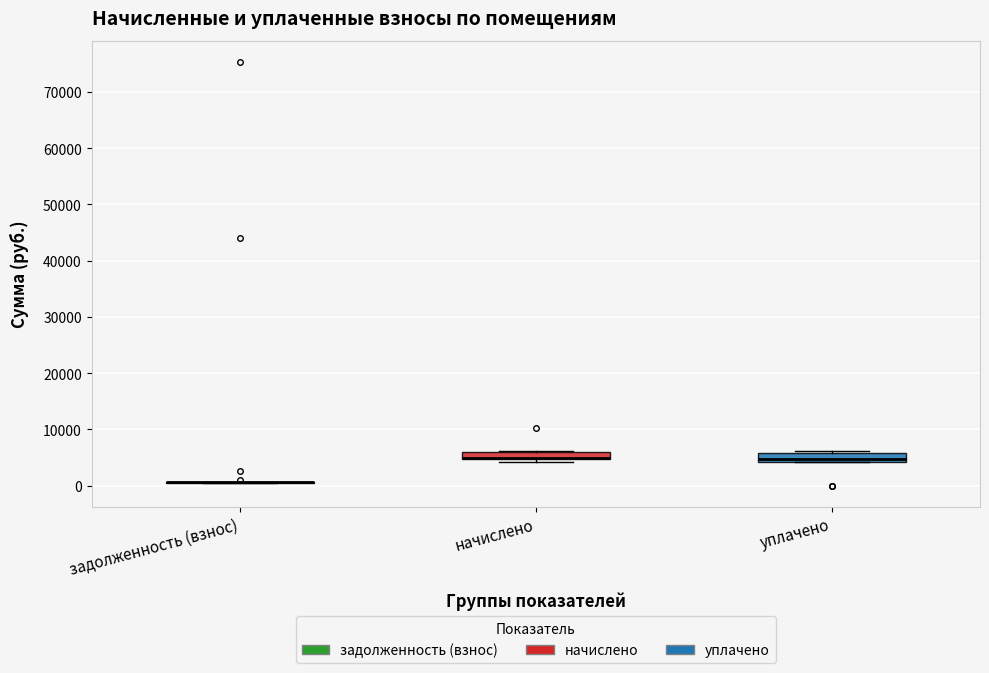

Where is the lower edge of the box for начислено on the y-axis? The values are not printed on the chart, so give them approximately, as read against the axis.

5000